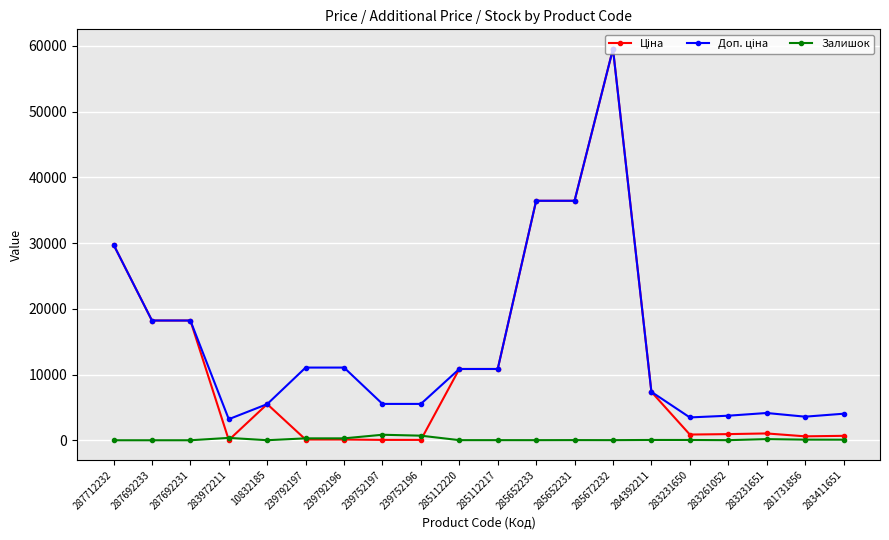

True or false: Залишок has more than 1 points higher than both neighbors.

True